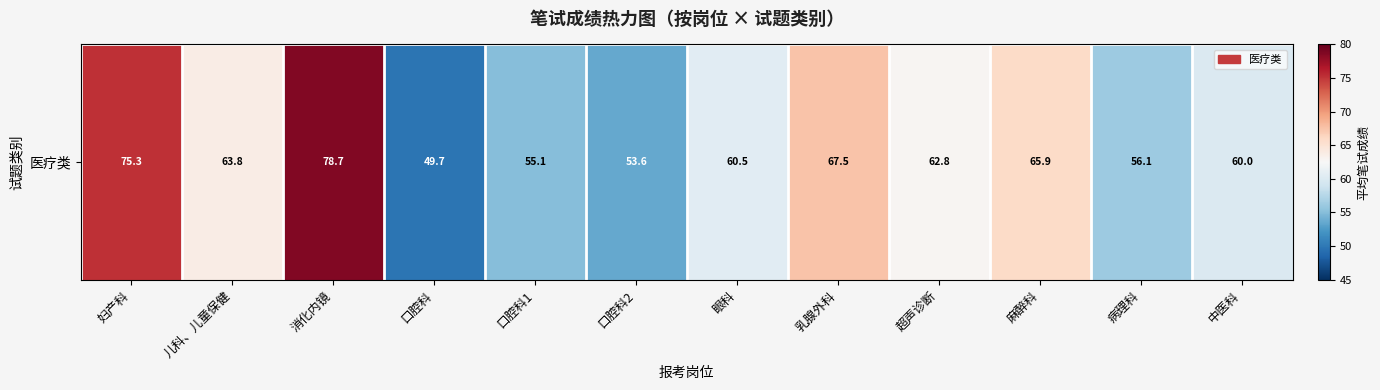

Reading right to left, transcribe all the data shown in this chart.

60.0	56.1	65.9	62.8	67.5	60.5	53.6	55.1	49.7	78.7	63.8	75.3